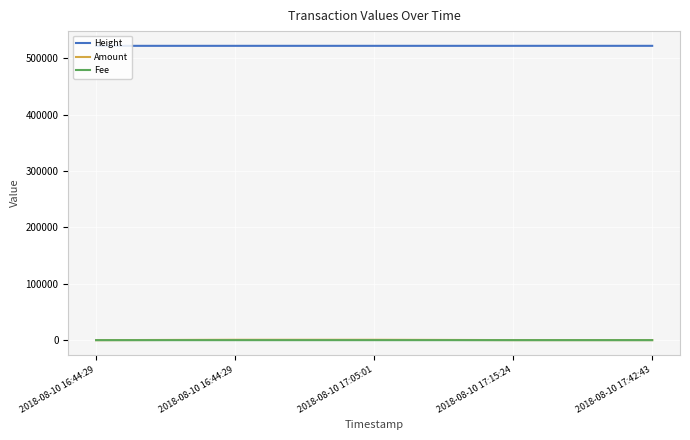

List the series in order of their peak value, lowest first.

Fee, Amount, Height